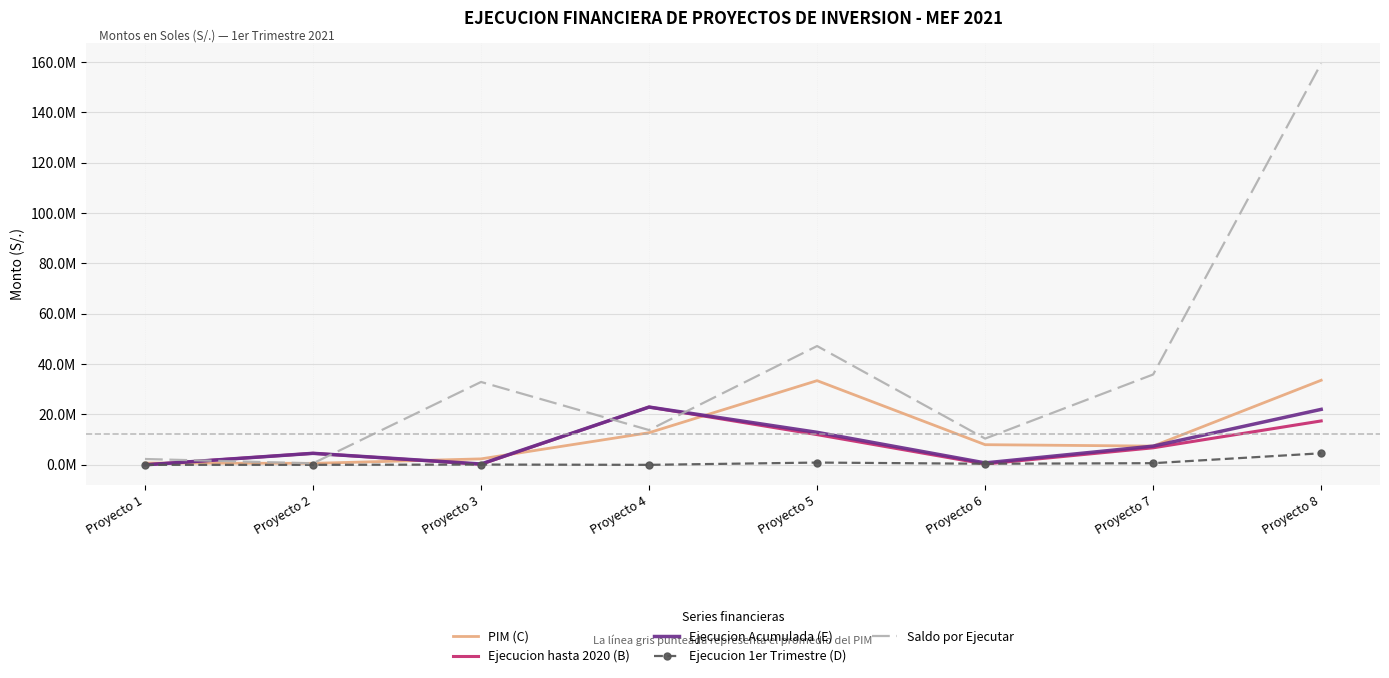

What are all the series names shown in the legend?

PIM (C), Ejecucion hasta 2020 (B), Ejecucion Acumulada (E), Ejecucion 1er Trimestre (D), Saldo por Ejecutar